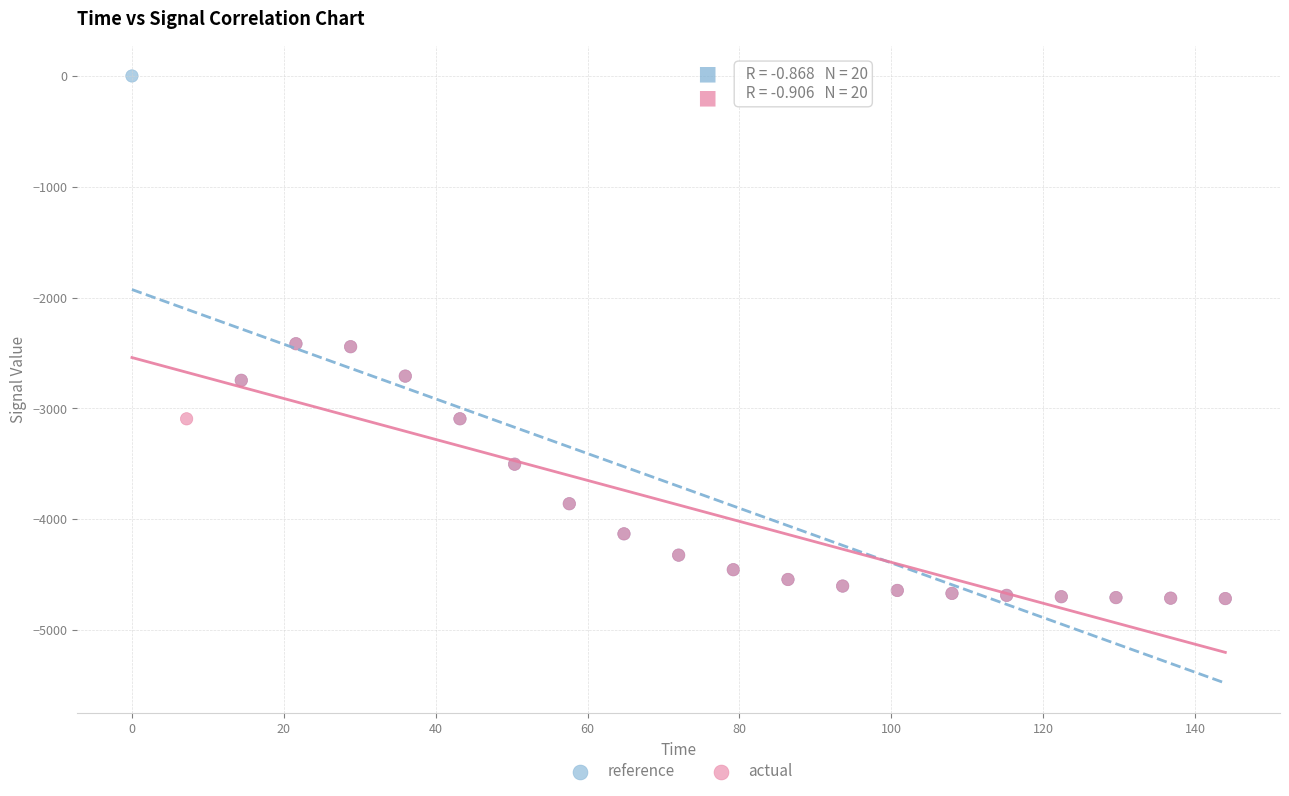

Which series contains the highest Y value?

reference